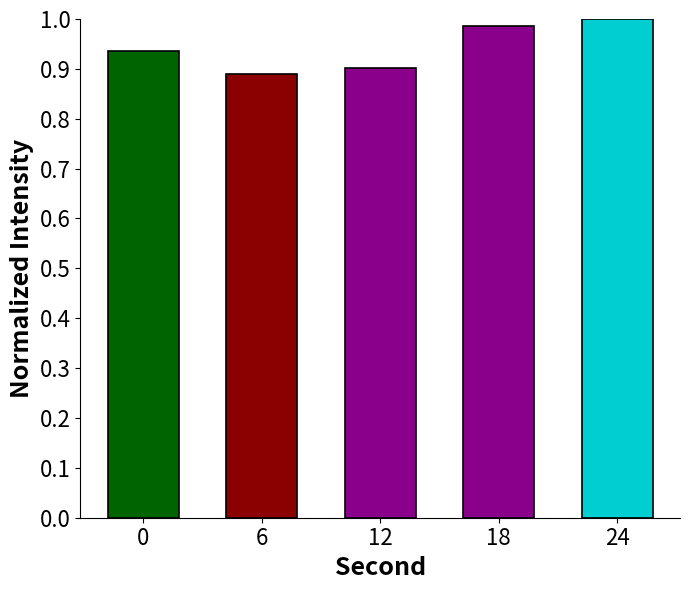

What is the sum of the values at 12 and 24?

1.9